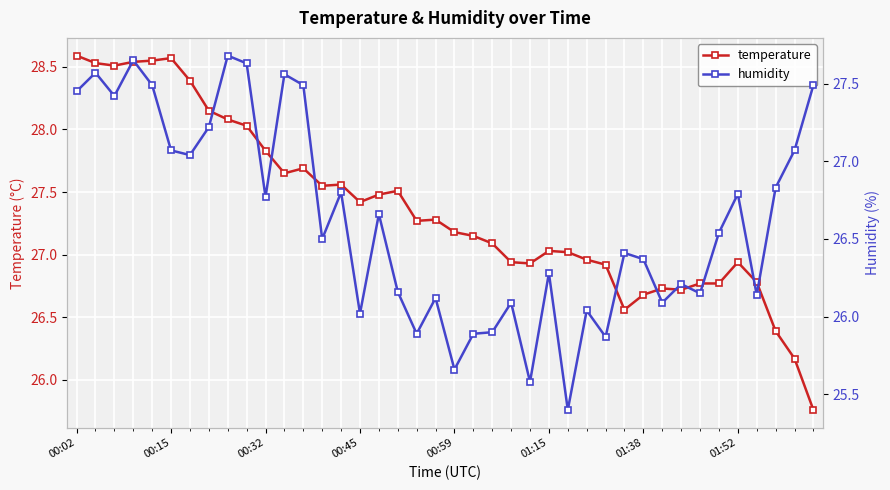

Rank the series at 39 from highest to lowest value.

humidity, temperature